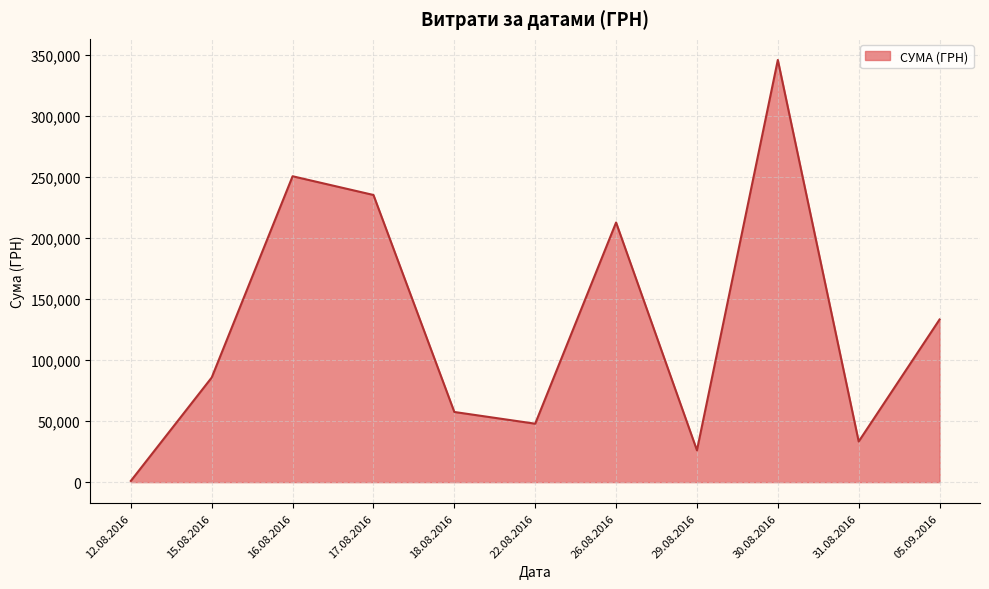

Which category has the lowest value across all series?

12.08.2016